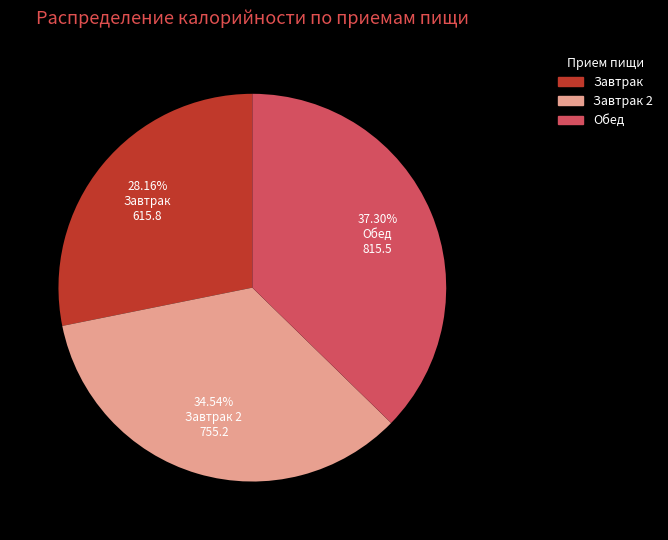

Is there a majority slice in this chart?

No